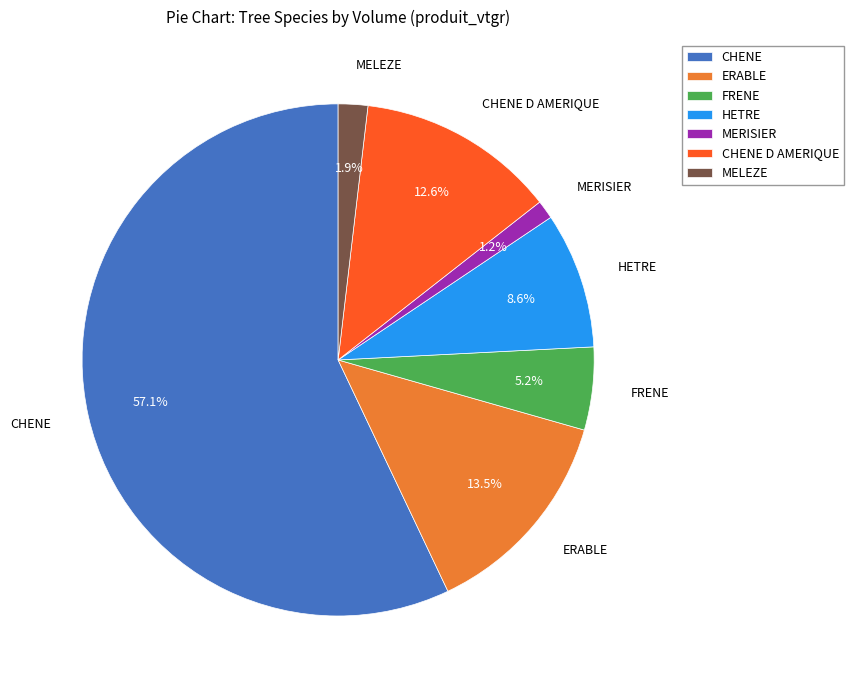

Count the number of slices in the pie.

7